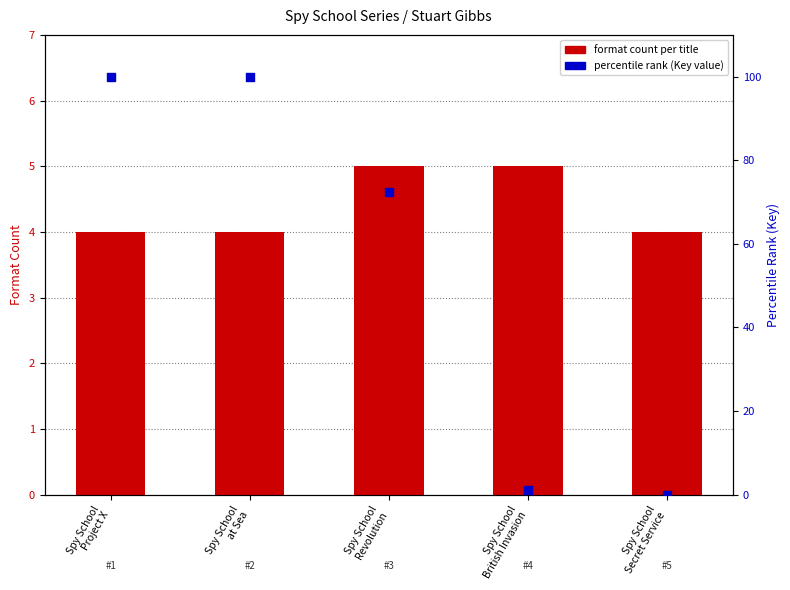

Which series has the largest total across all categories?

percentile rank (key)